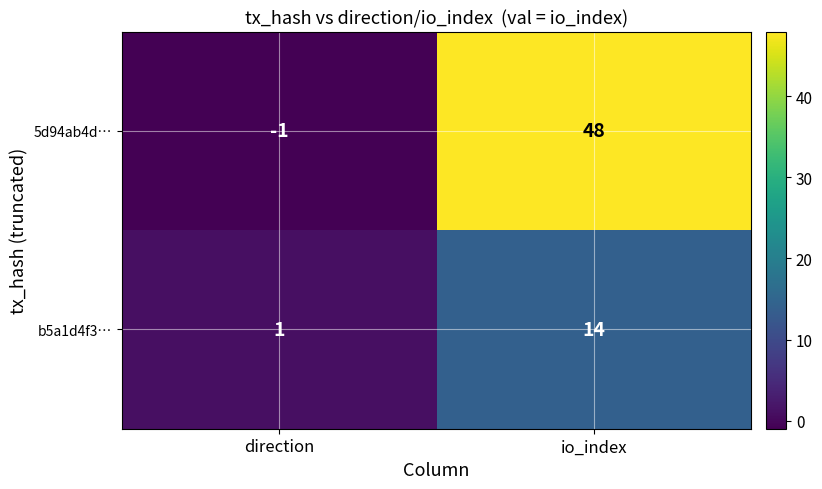

Rank the series at io_index from highest to lowest value.

5d94ab4d…, b5a1d4f3…